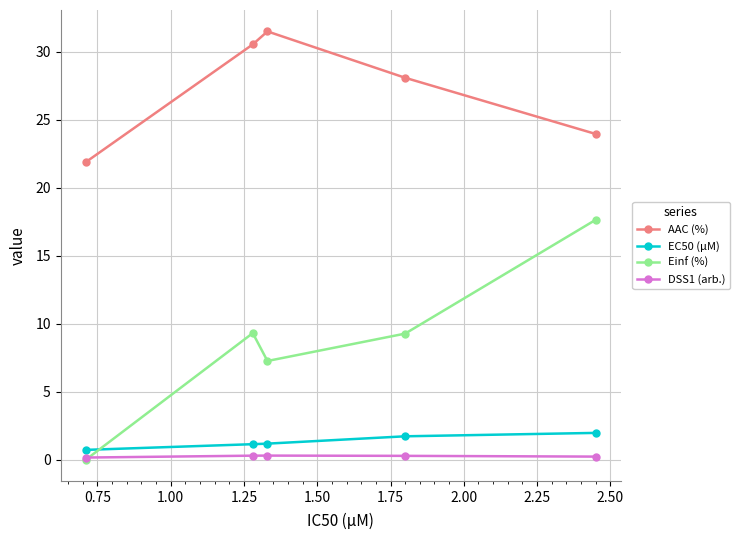

True or false: DSS1 (arb.) and EC50 (µM) cross at least once.

False